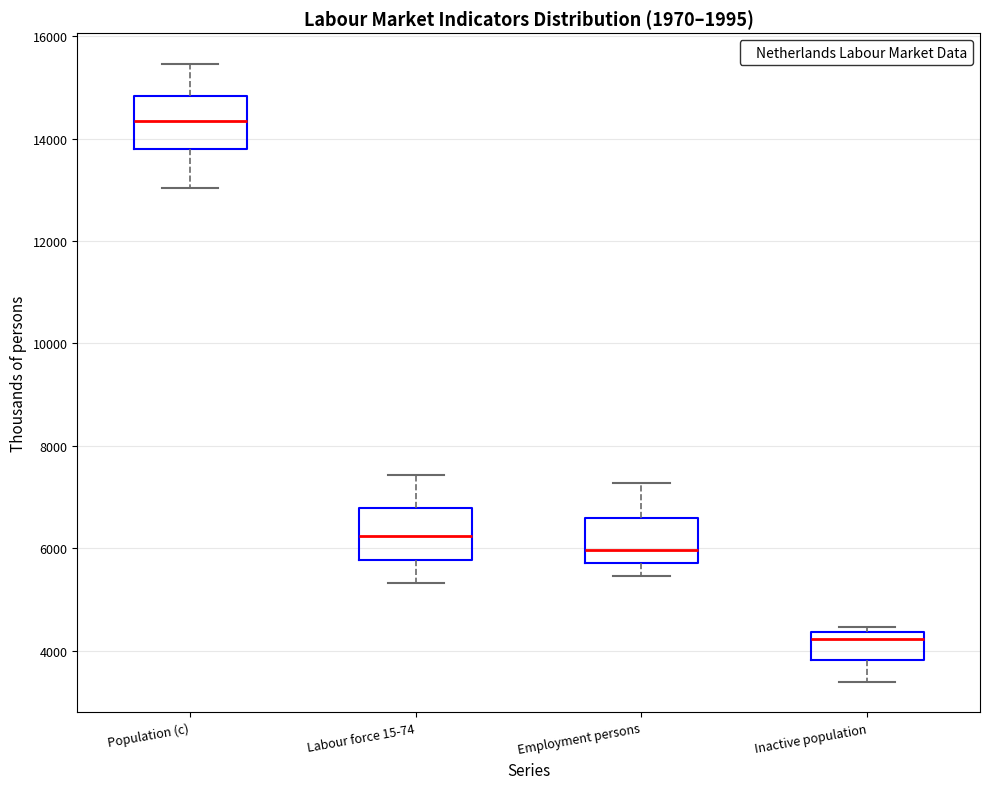

Which box has the lowest median line?

Inactive population